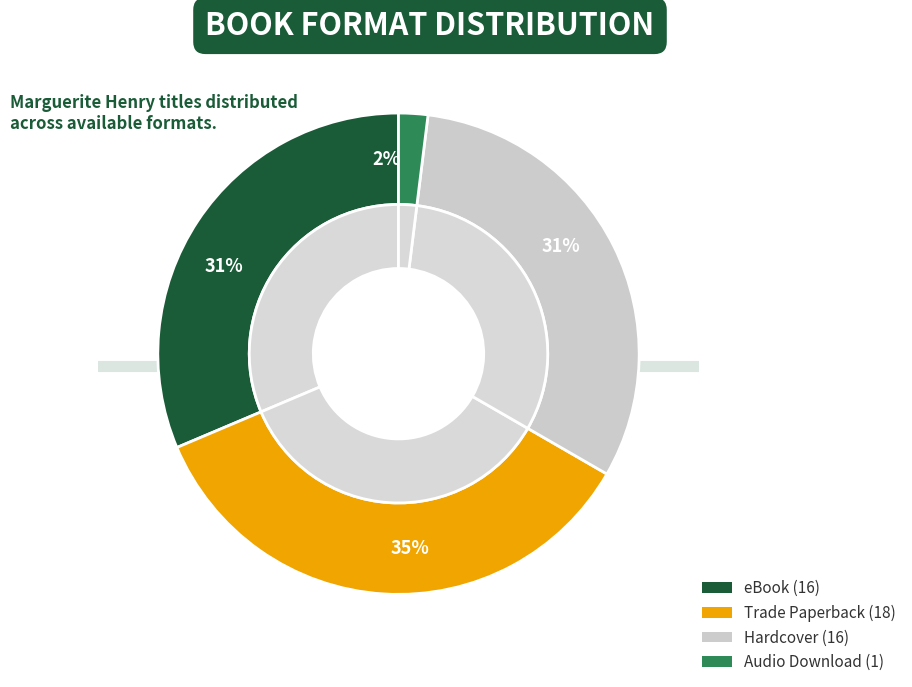

To the nearest percent, what is the difference between the largest and smallest slice percentages?

33%